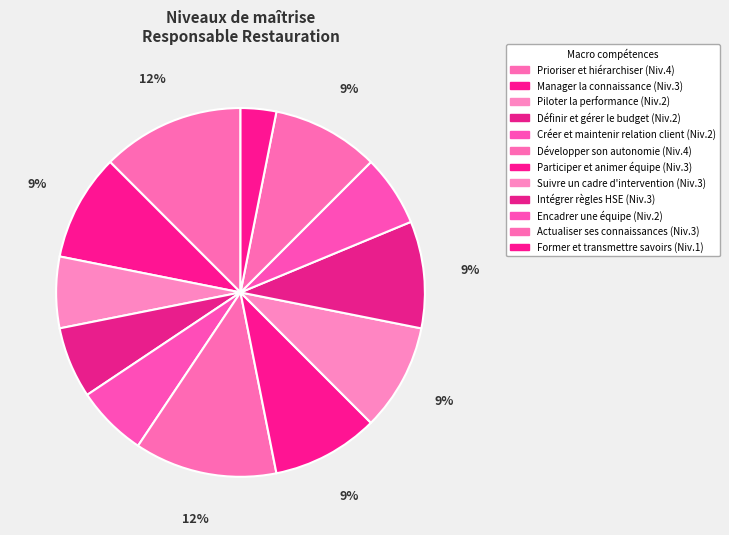

What is the change in value from Participer et animer équipe to Former et transmettre savoirs?

-2